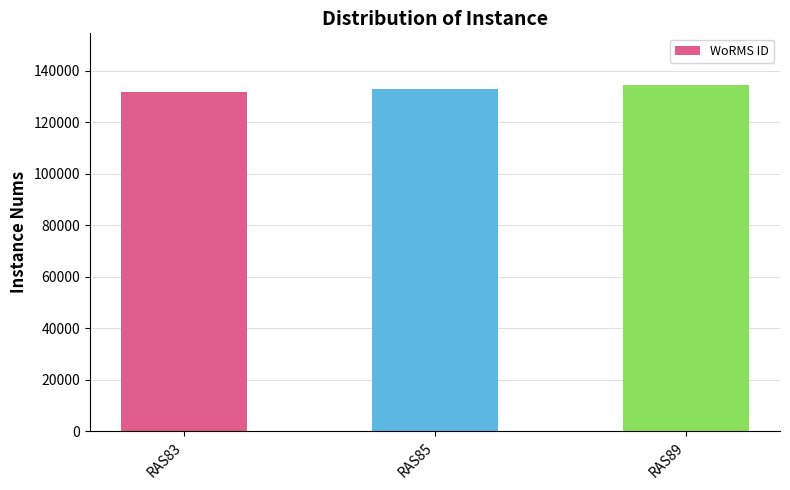

What is the maximum value shown in the chart?

134285